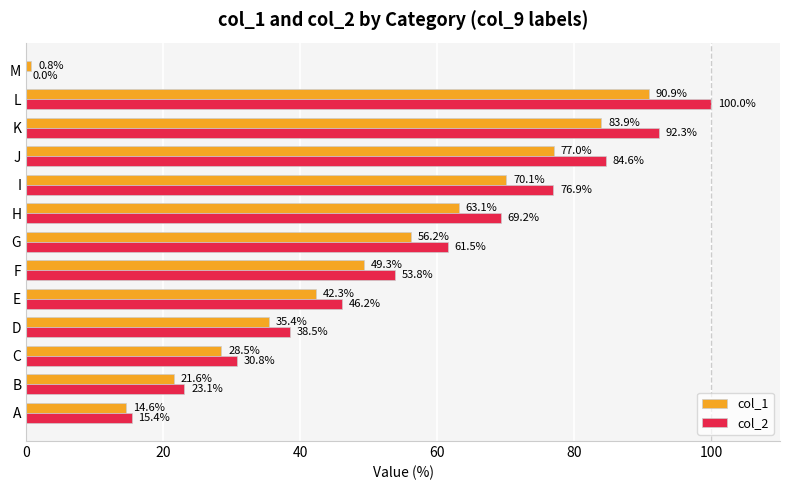

What is the maximum value shown in the chart?

100.0